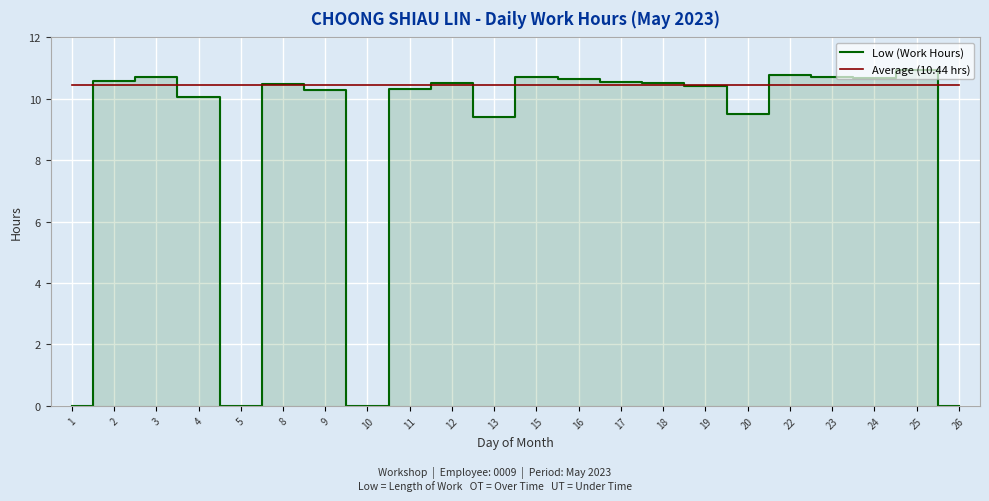

How many lines are shown in the chart?

2